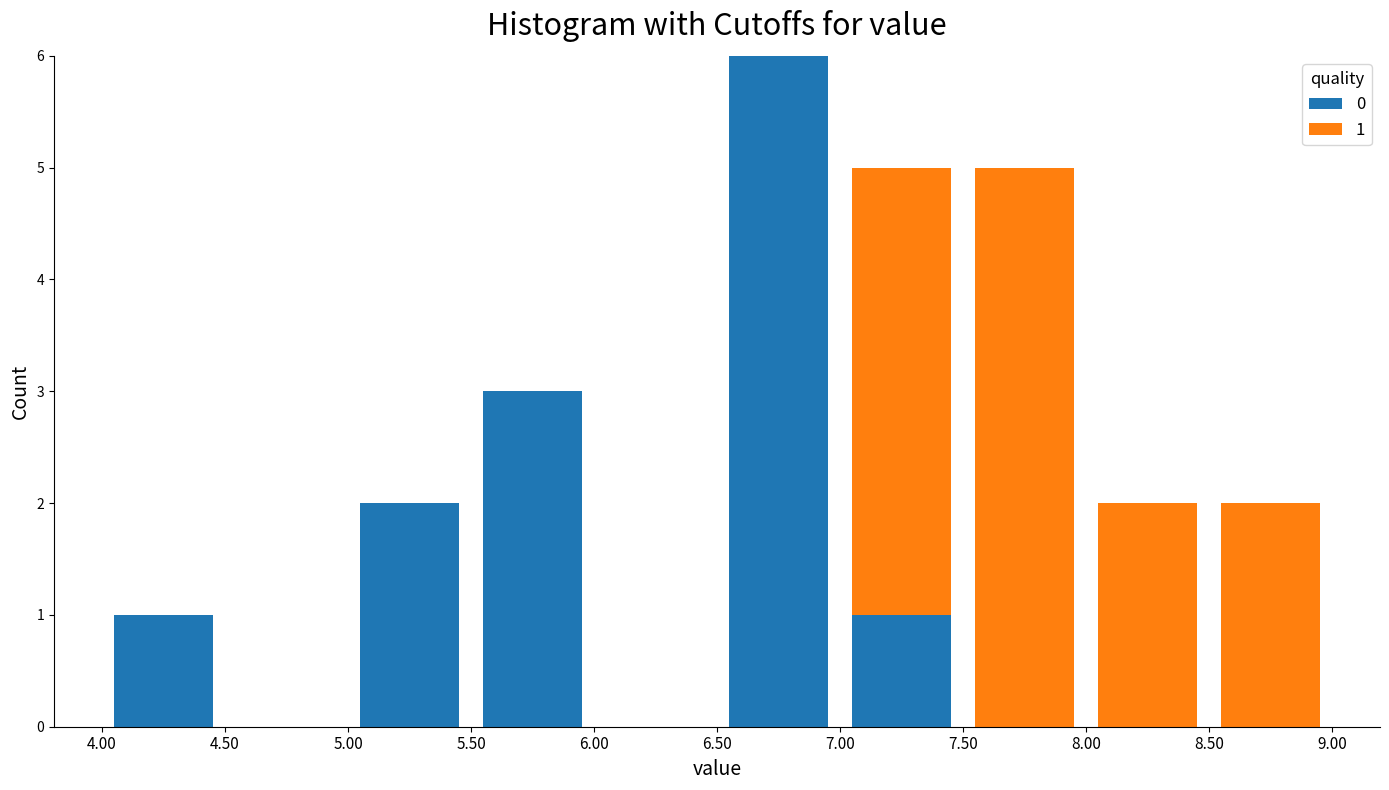

Which range on the x-axis has the tallest stacked bar (by total height)?

6.50 to 7.00